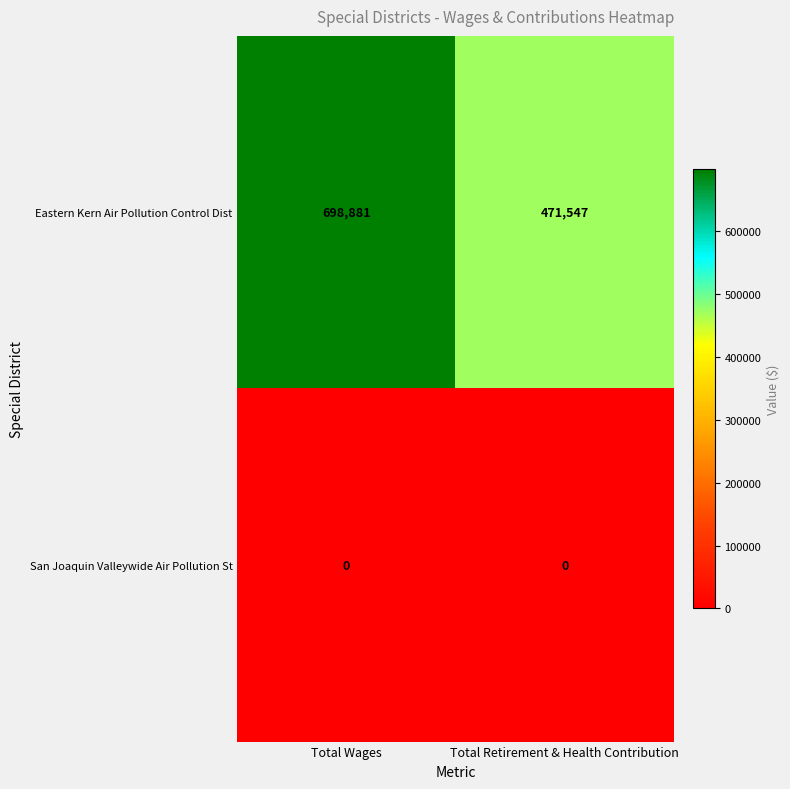

List the series in order of their overall mean, highest first.

Eastern Kern Air Pollution Control Dist, San Joaquin Valleywide Air Pollution St